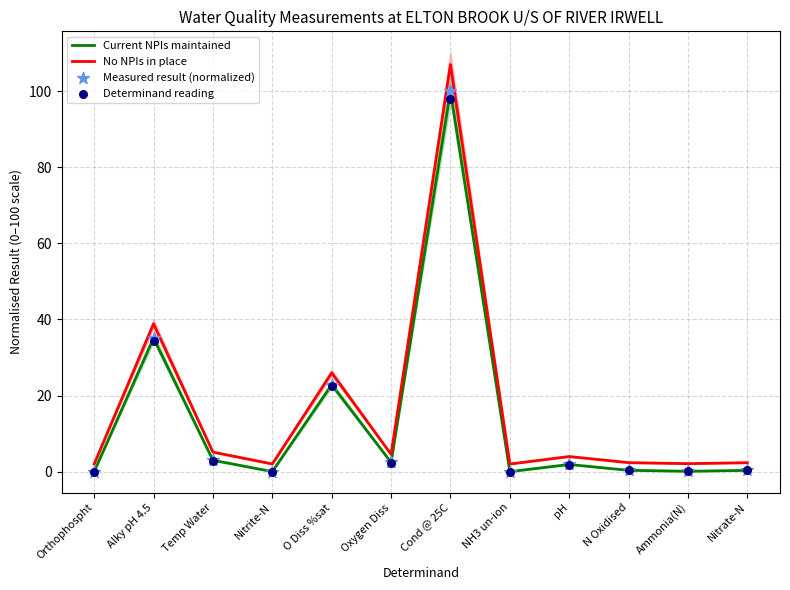

What are all the series names shown in the legend?

Current NPIs maintained, No NPIs in place, Measured result (normalized), Determinand reading